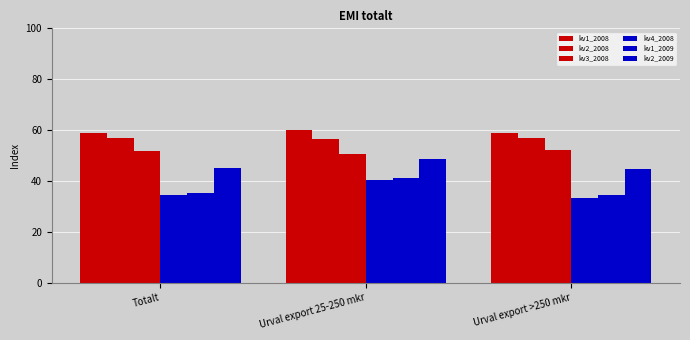

How many series are shown in this chart?

6